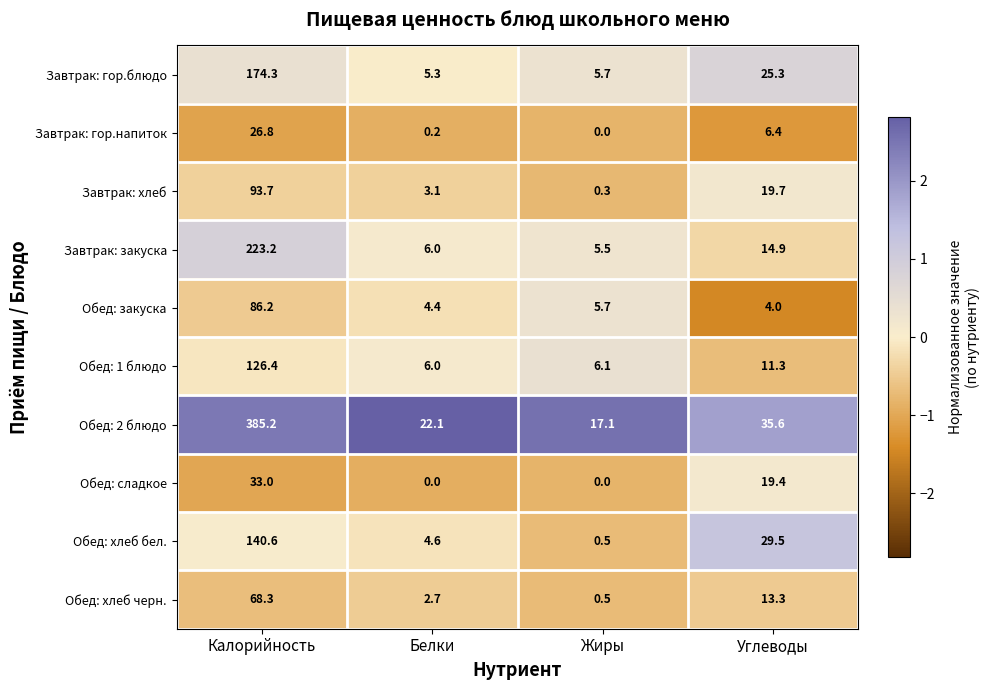

What is the difference between the maximum and minimum values in the Обед: хлеб бел. series?

140.1